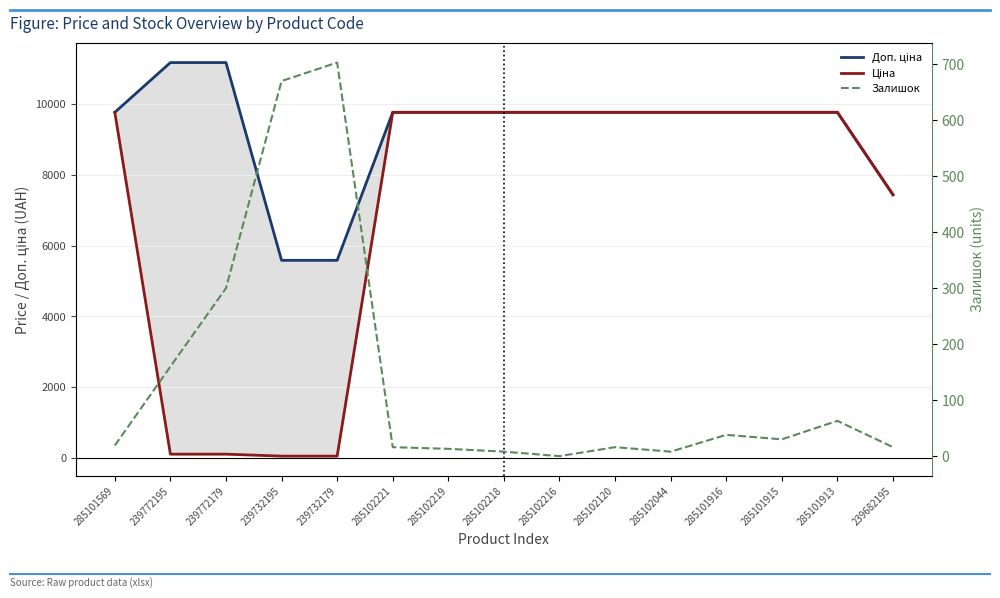

Does the chart have visible grid lines?

Yes